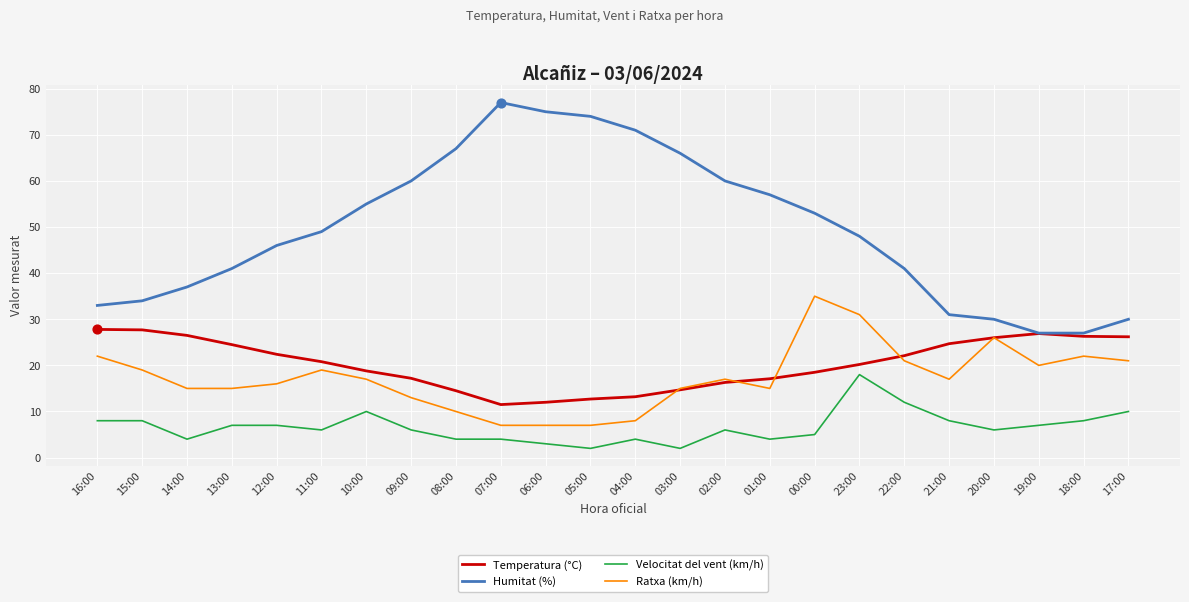

Is the value of Velocitat del vent (km/h) at 21:00 greater than the value of Temperatura (°C) at 15:00?

No